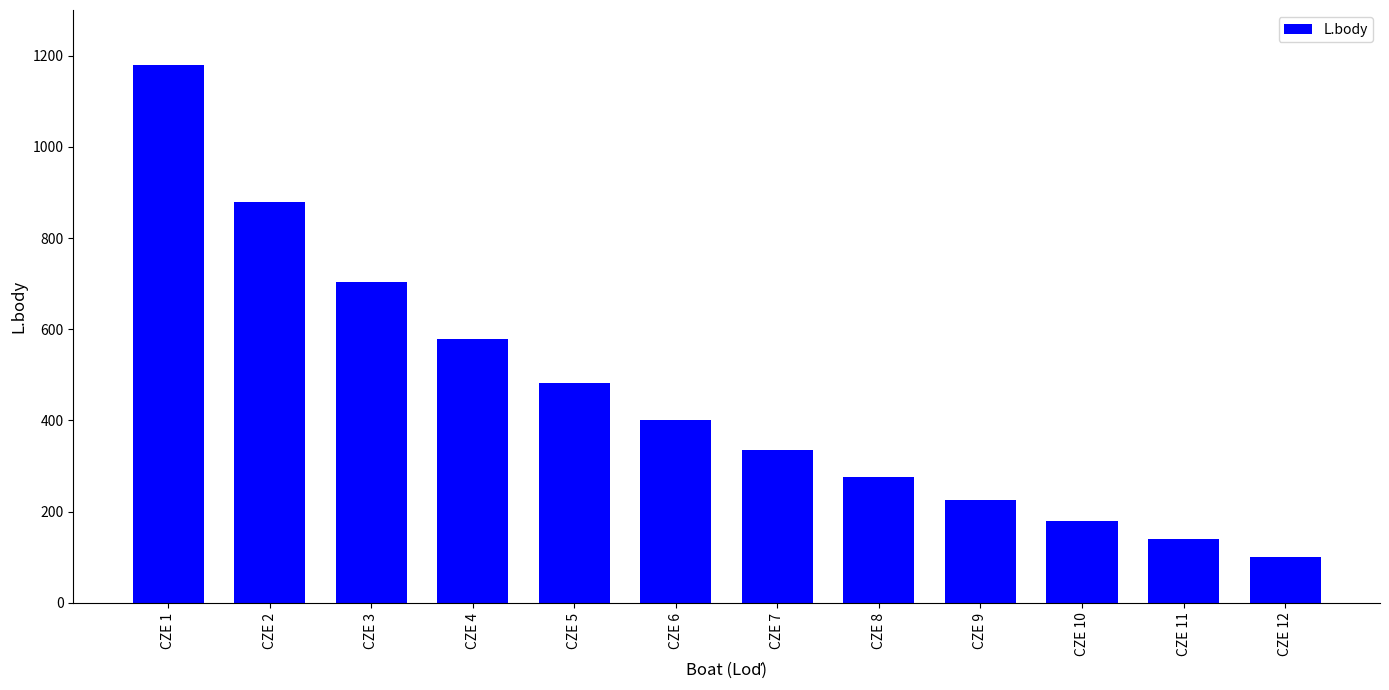

What is the maximum value shown in the chart?

1180